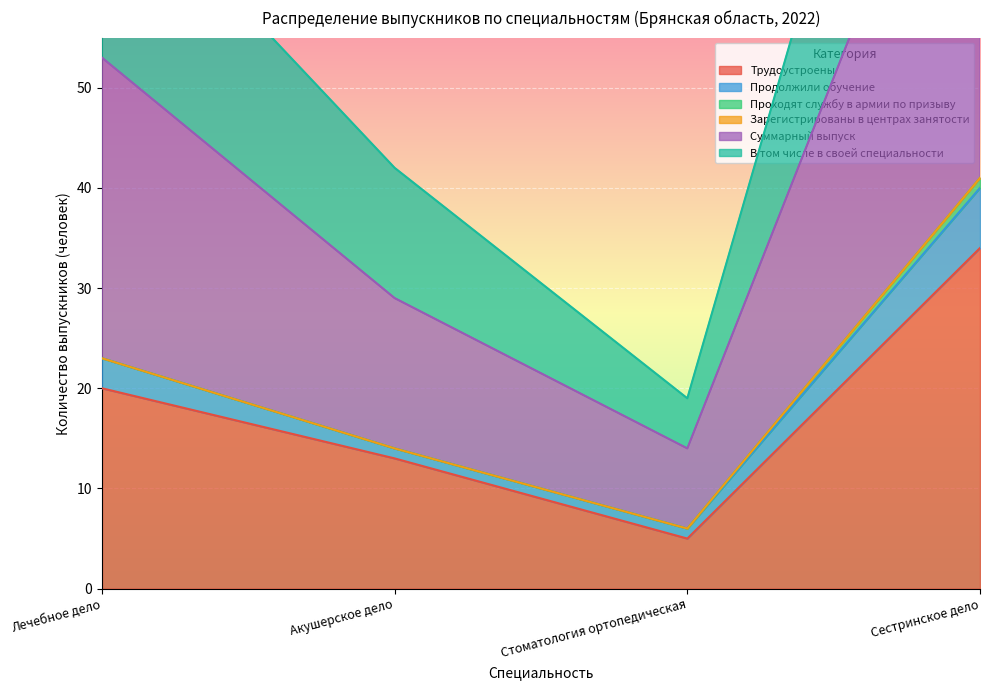

How many categories are shown in the chart?

4